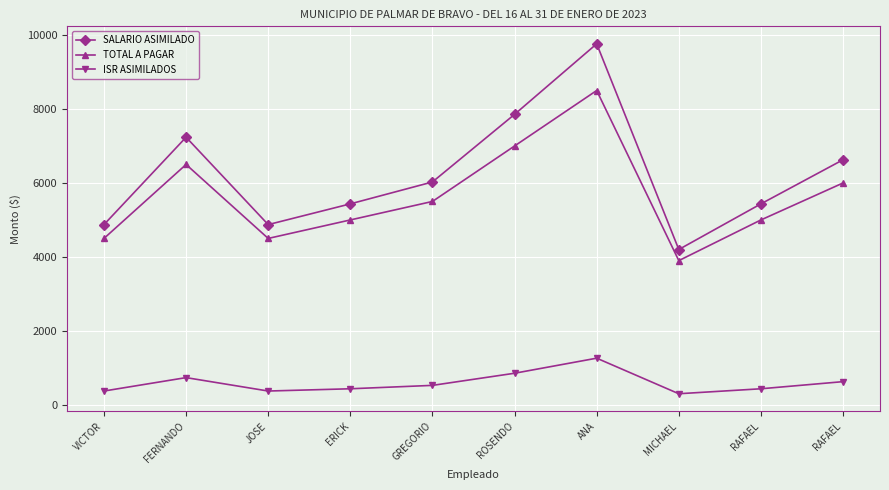

True or false: ISR ASIMILADOS has a value of 434.8 at RAFAEL.

True